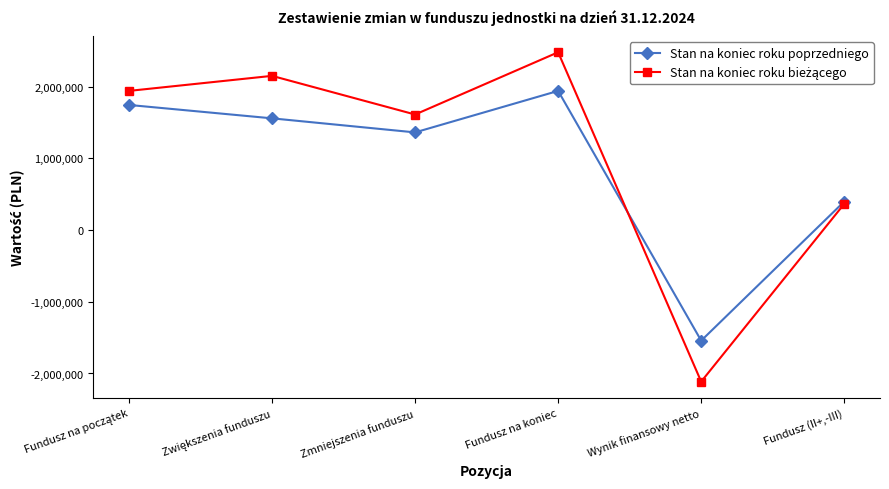

What is the spread (max minus min) of values at Fundusz (II+,-III)?

32302.1